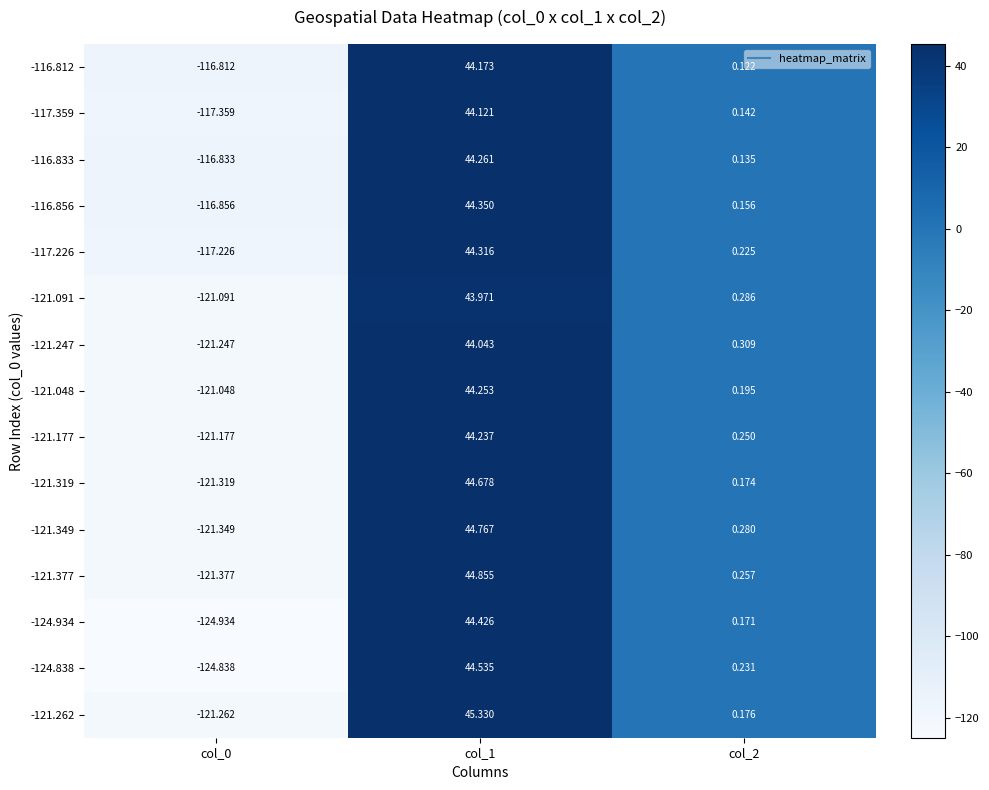

What is the greatest value displayed?

45.3